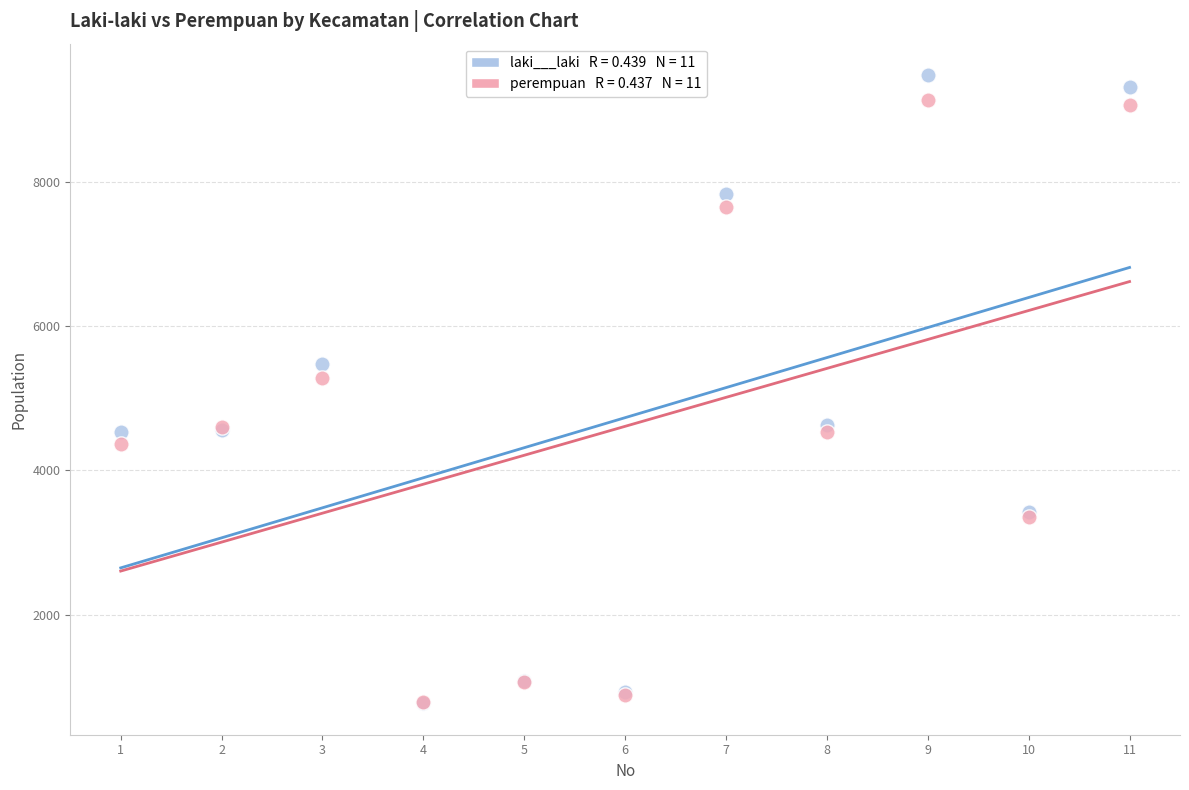

Across all series, what Y value is closest to 5124?

5278